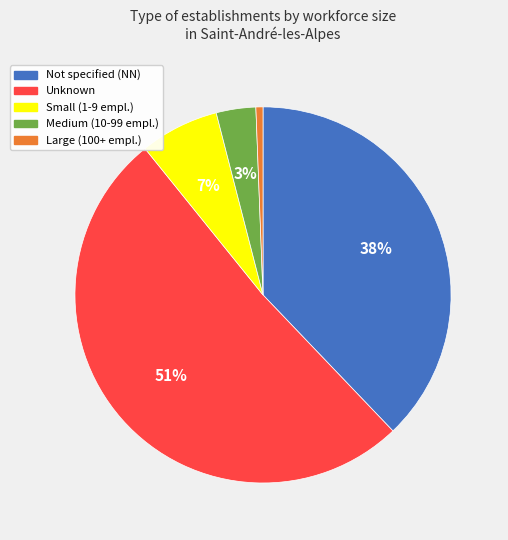

What percentage is the Unknown slice, to the nearest percent?

51%